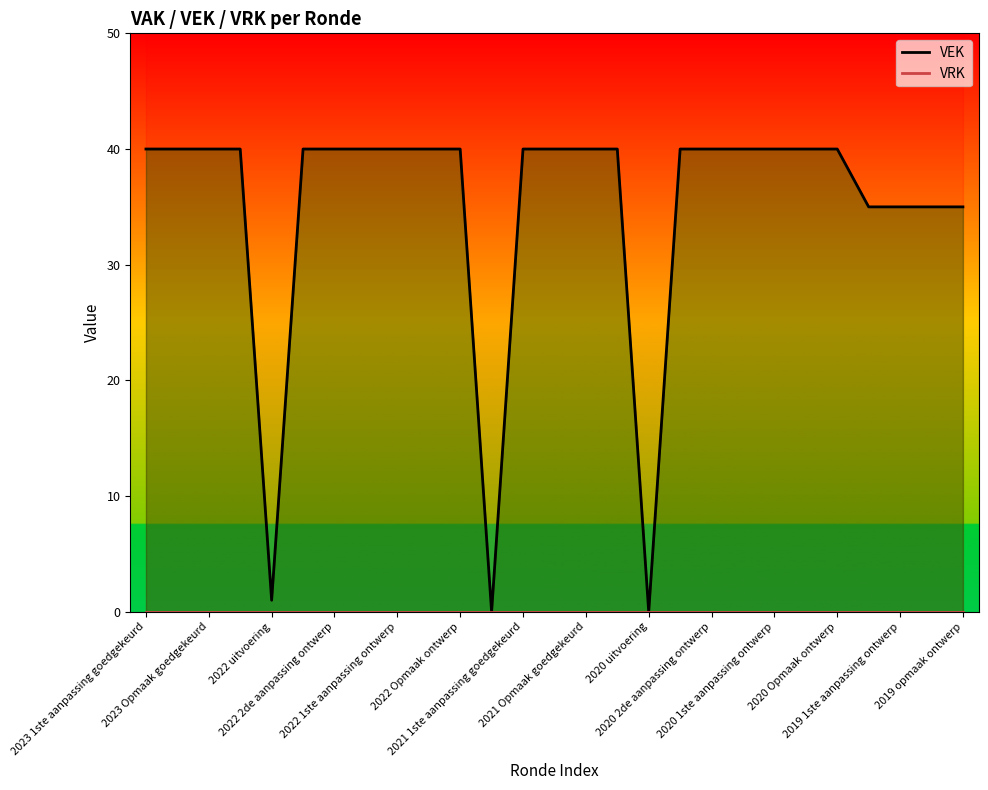

What is the label of the 27th point from the right?

2023 1ste aanpassing goedgekeurd